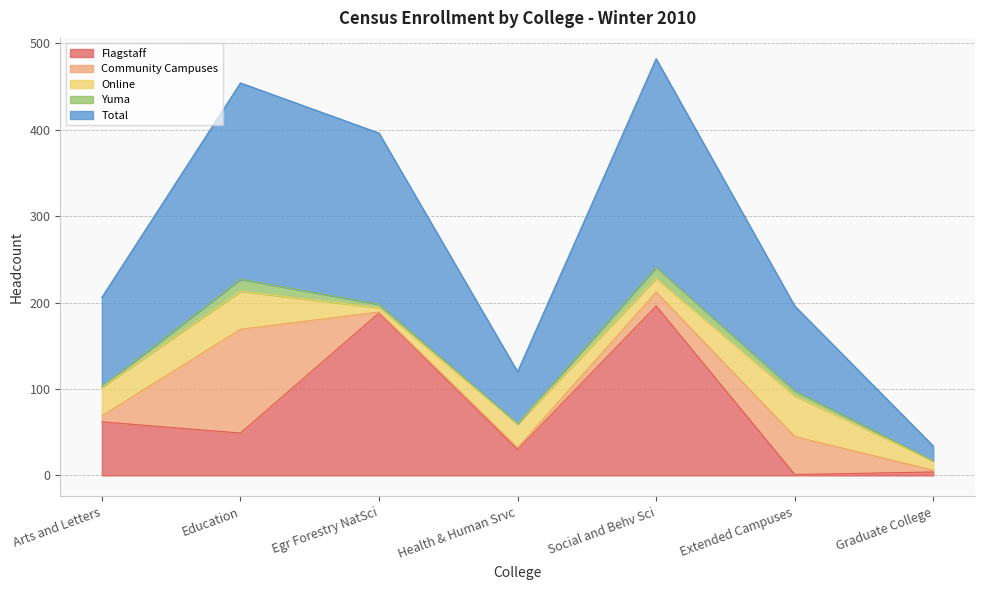

List the labels in order of Total value, largest first.

Social and Behv Sci, Education, Egr Forestry NatSci, Arts and Letters, Extended Campuses, Health & Human Srvc, Graduate College